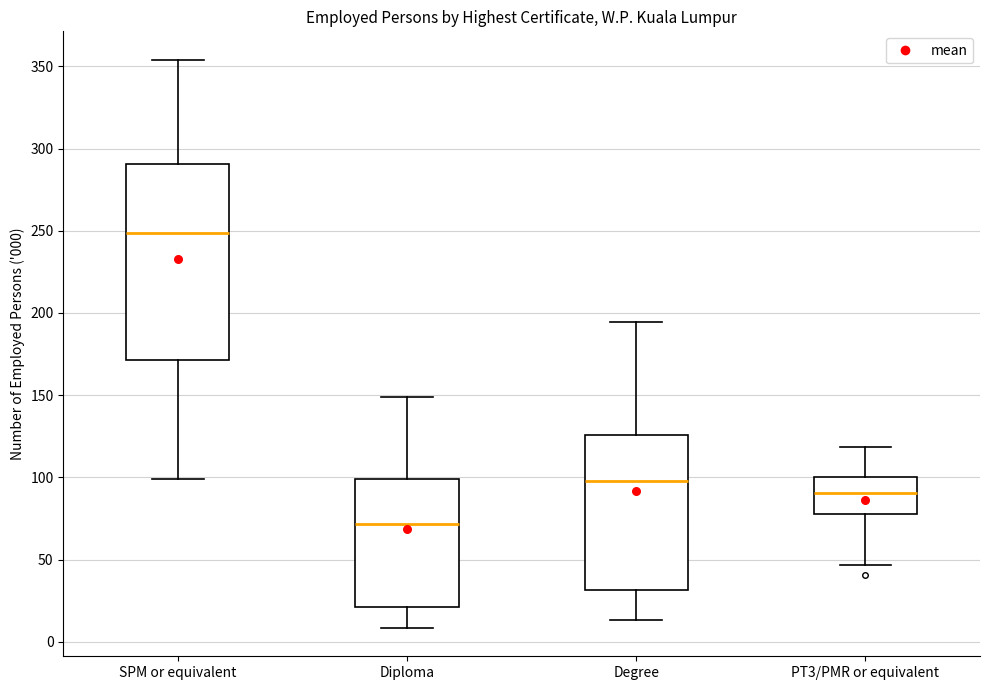

Reading left to right, read every box against the y-axis: the position of its median line, the range the box covers, and the ends of its whiskers. The values are not printed on the chart, so give them approximately, as read against the axis.

SPM or equivalent: median 250, box 170 to 290, whiskers 100 to 355
Diploma: median 70, box 20 to 100, whiskers 10 to 150
Degree: median 100, box 30 to 125, whiskers 15 to 195
PT3/PMR or equivalent: median 90, box 80 to 100, whiskers 45 to 120